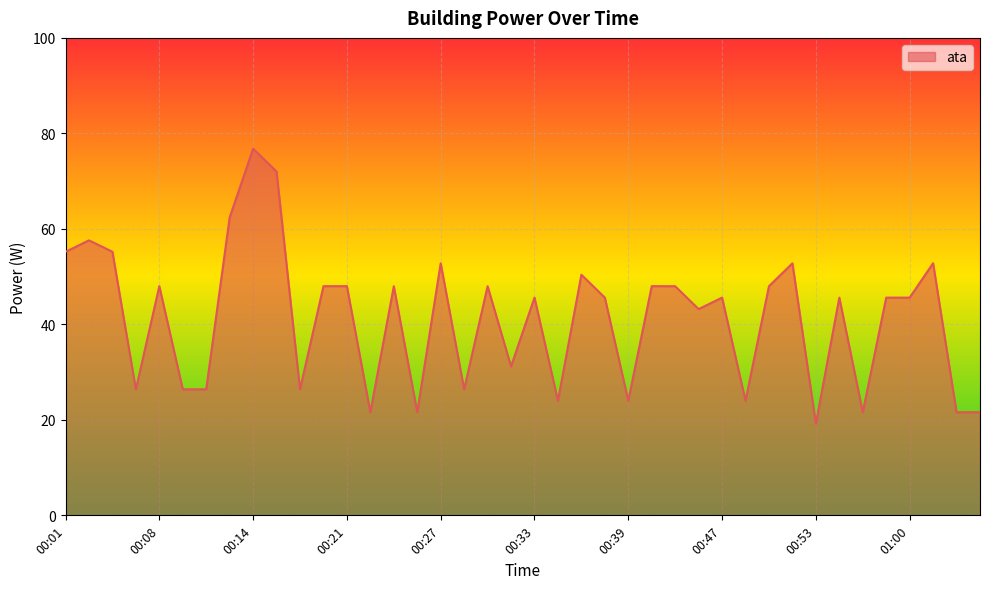

Reading left to right, list all the values displayed in this chart.

55.2	57.6	55.2	26.4	48.0	26.4	26.4	62.4	76.8	72.0	26.4	48.0	48.0	21.6	48.0	21.6	52.8	26.4	48.0	31.2	45.6	24.0	50.4	45.6	24.0	48.0	48.0	43.2	45.6	24.0	48.0	52.8	19.2	45.6	21.6	45.6	45.6	52.8	21.6	21.6